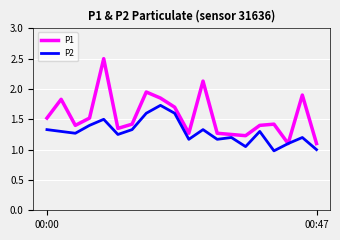

At how many categories does at least one series exceed 1?

20